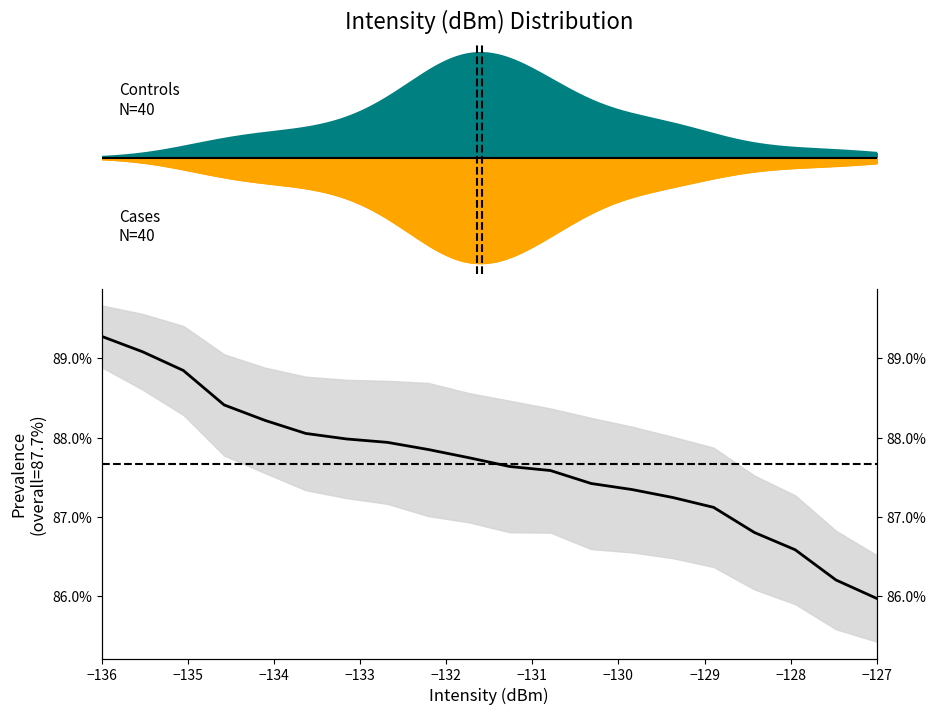

Which category has the highest value across all series?

−136